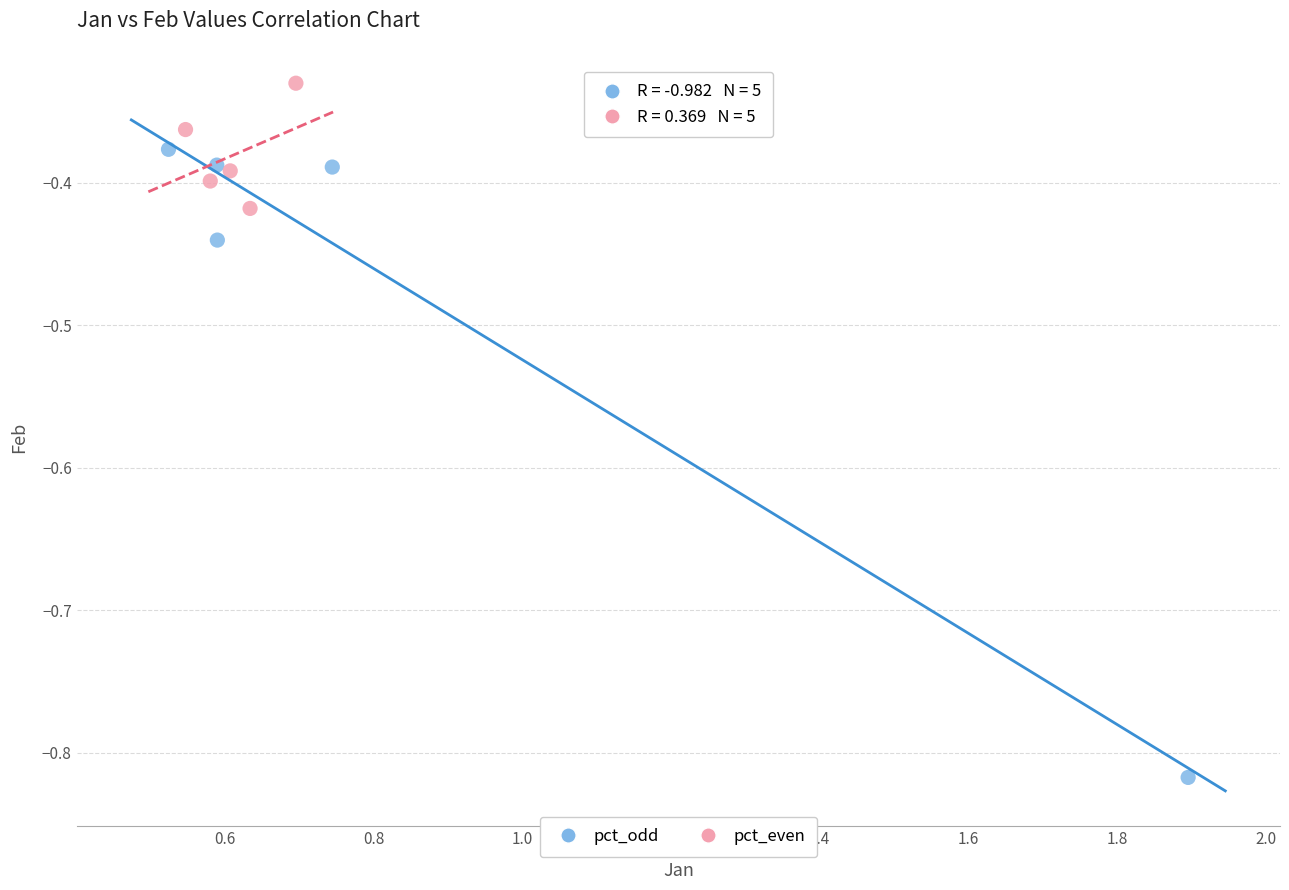

What are all the series names shown in the legend?

pct_odd, pct_even